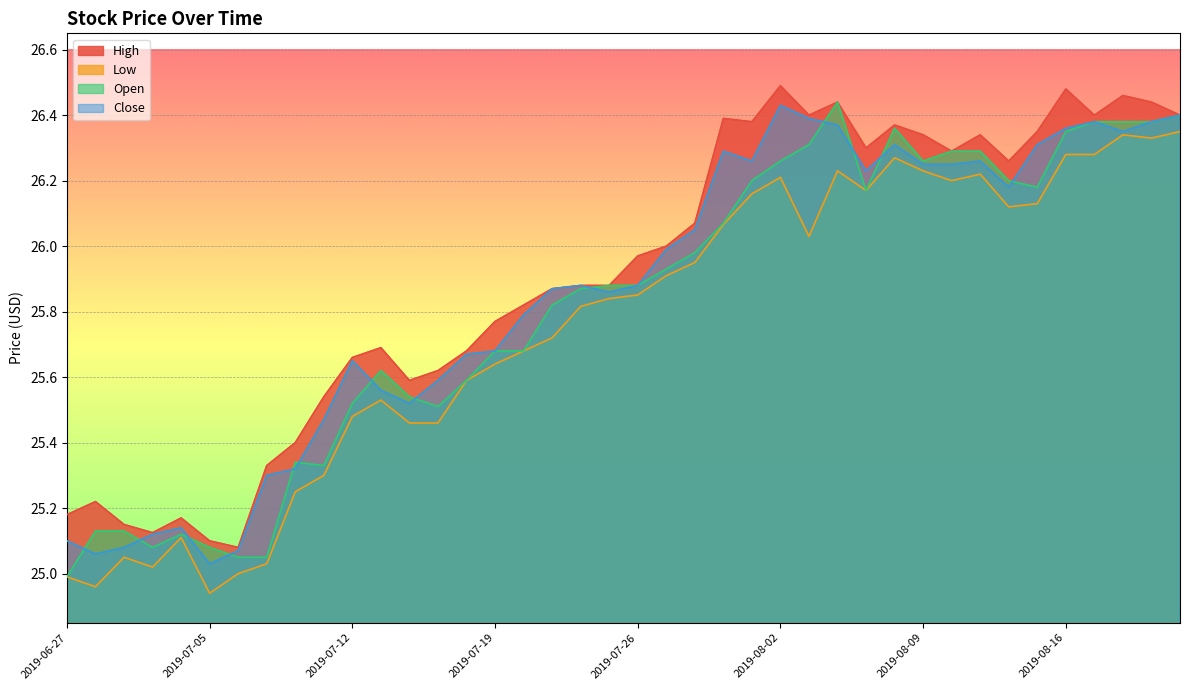

True or false: Close has more than 1 interior local peaks.

True